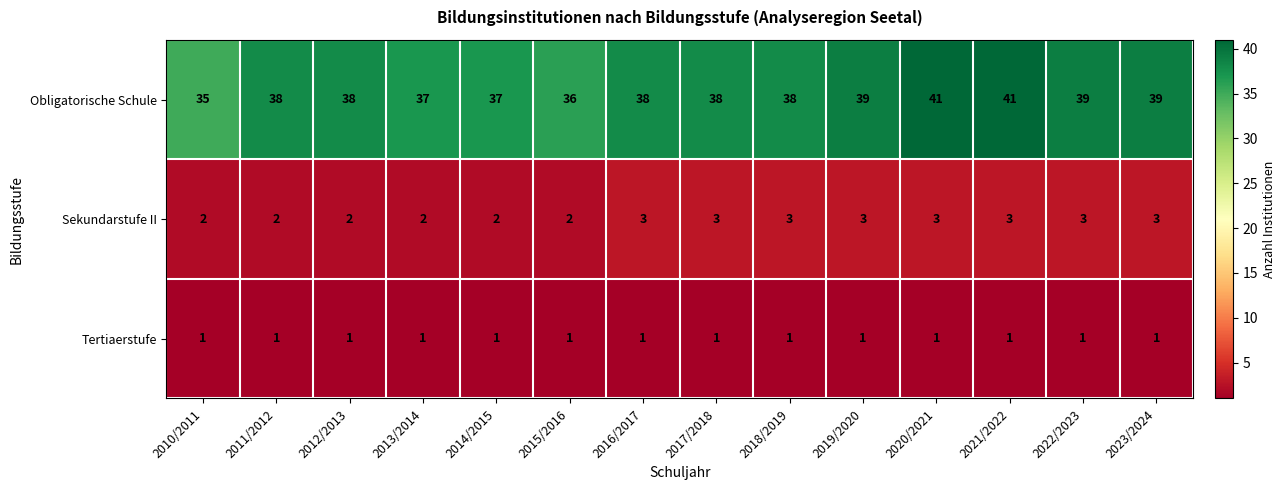

At how many categories does at least one series exceed 26?

14